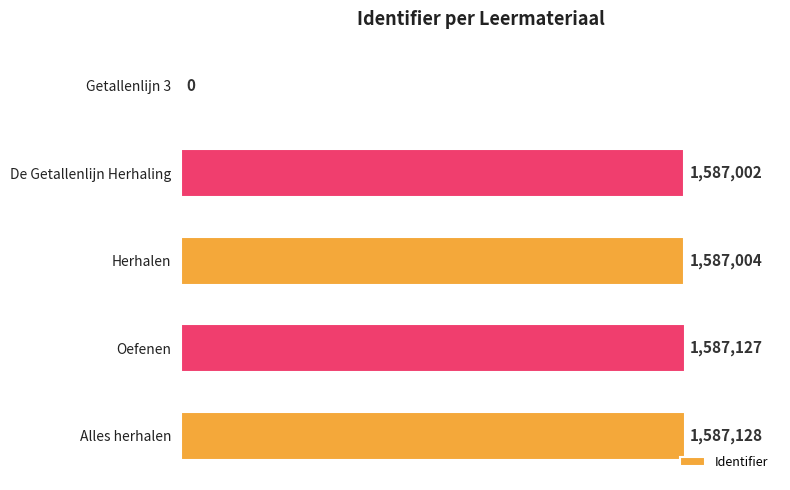

Are the bars horizontal?

Yes